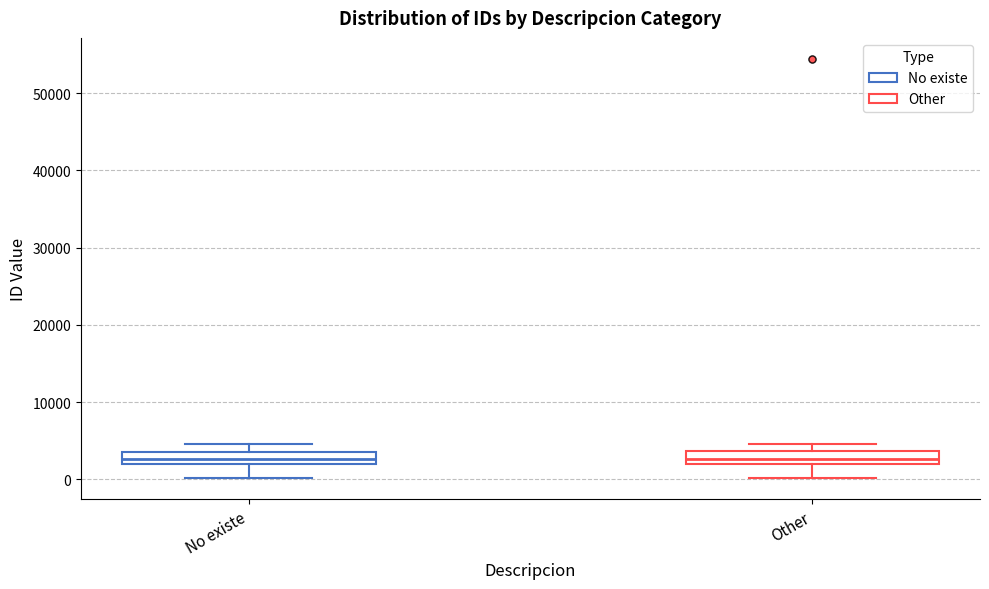

Reading left to right, transcribe this box plot: for each box, give where its median line is, the range the box spans, and where its two whiskers end, as read against the y-axis. The values are not printed on the chart, so give them approximately, as read against the axis.

No existe: median 3000, box 2000 to 4000, whiskers 0 to 5000
Other: median 3000, box 2000 to 4000, whiskers 0 to 5000